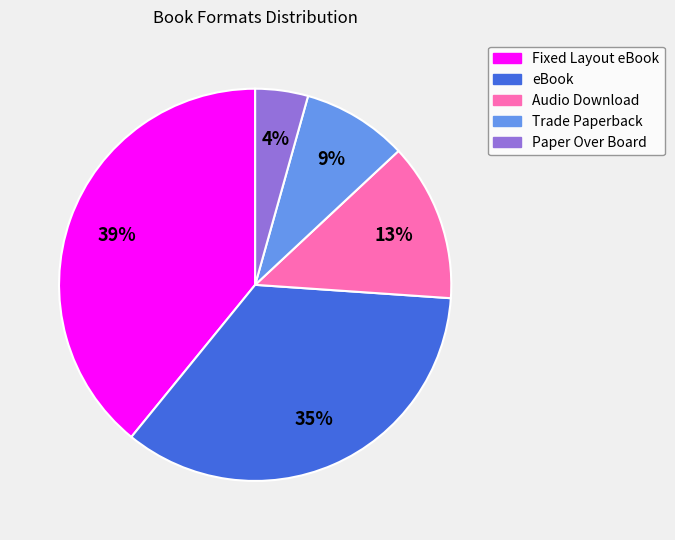

Is there a majority slice in this chart?

No